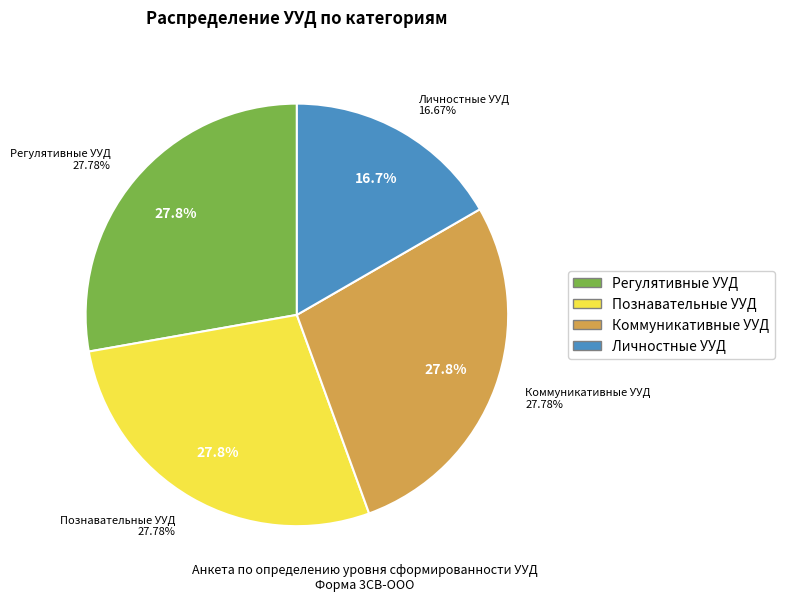

How many slices are in this pie chart?

4